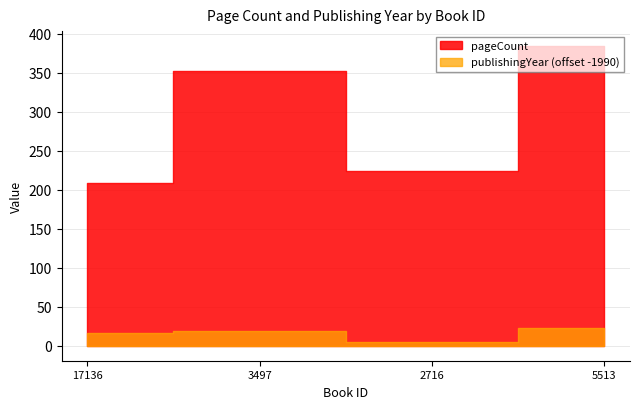

Which category has the lowest value in the publishingYear series?

2716